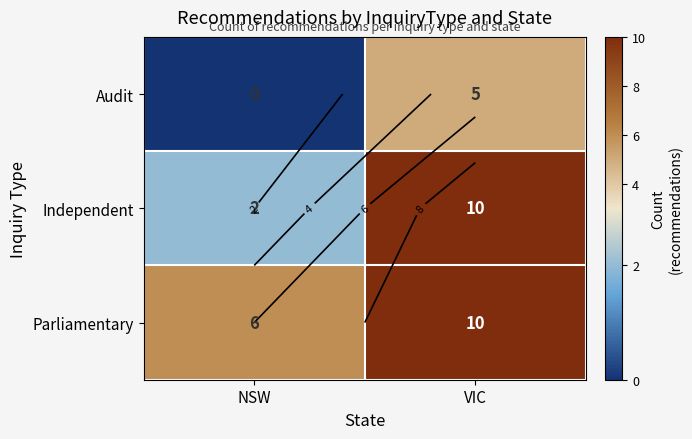

What is the difference between the Audit values at NSW and VIC?

5